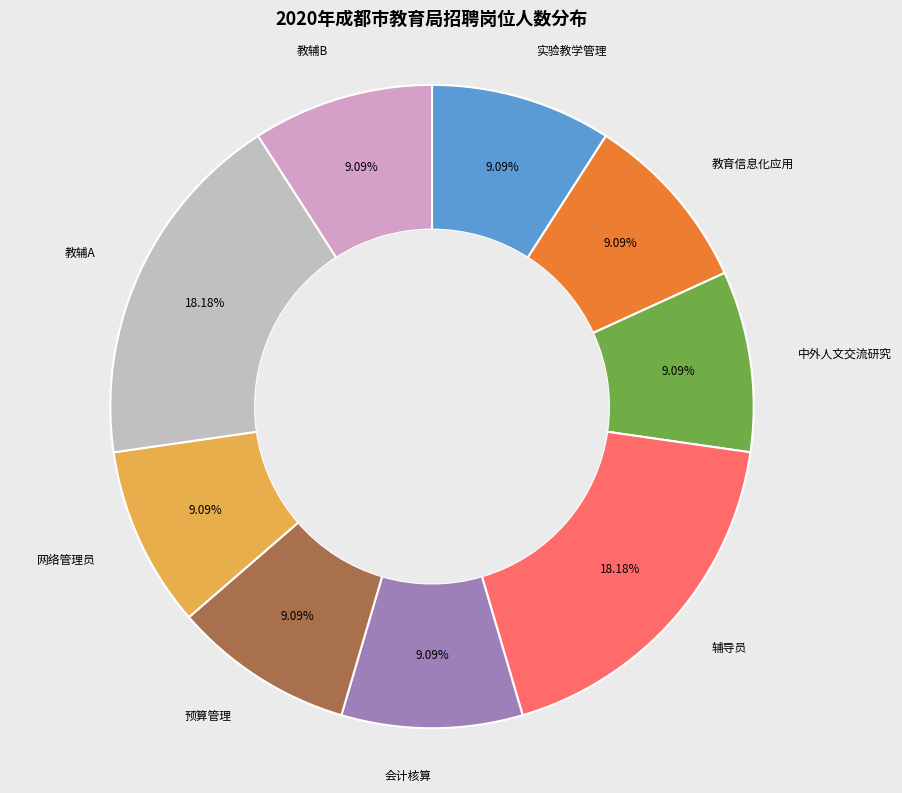

Does any single category account for the majority?

No